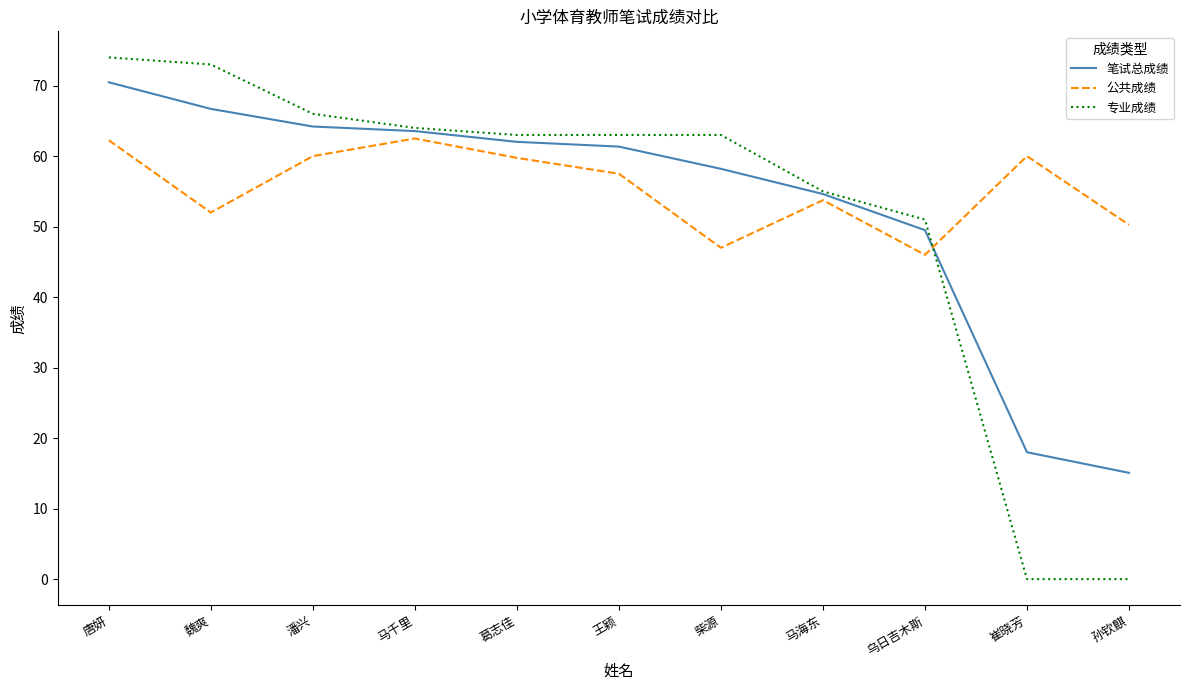

Is the value of 笔试总成绩 at 乌日吉木斯 greater than the value of 公共成绩 at 崔晓芳?

No